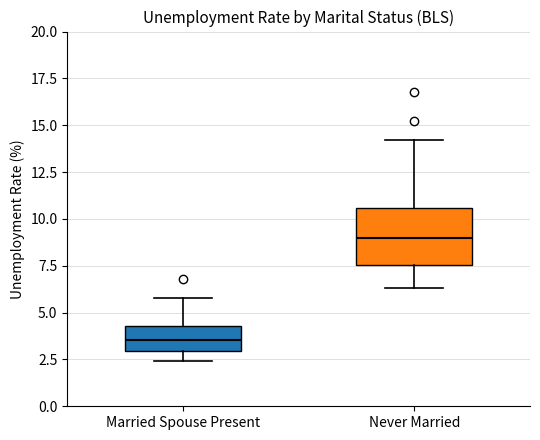

Which box has the lowest median line?

Married Spouse Present